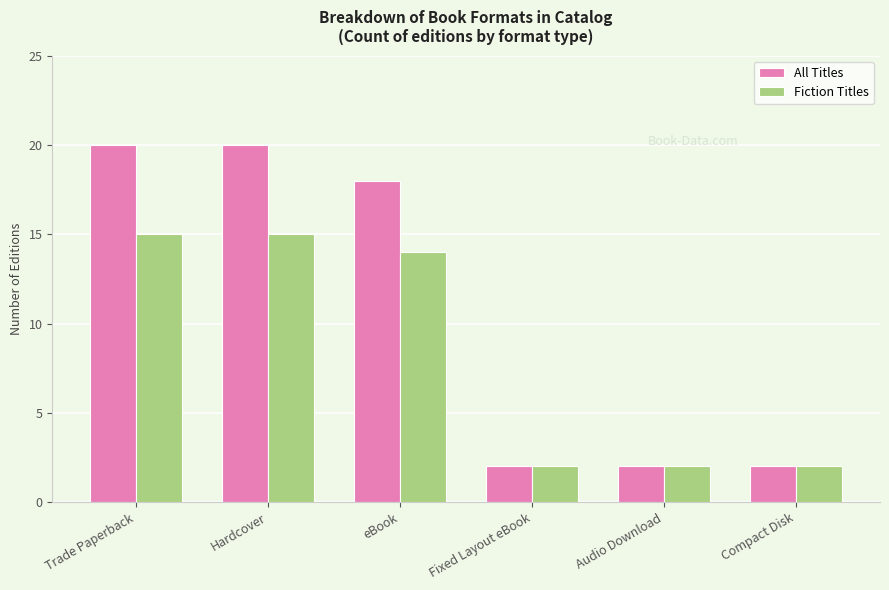

At Hardcover, list the series in order from smallest to largest.

Fiction Titles, All Titles